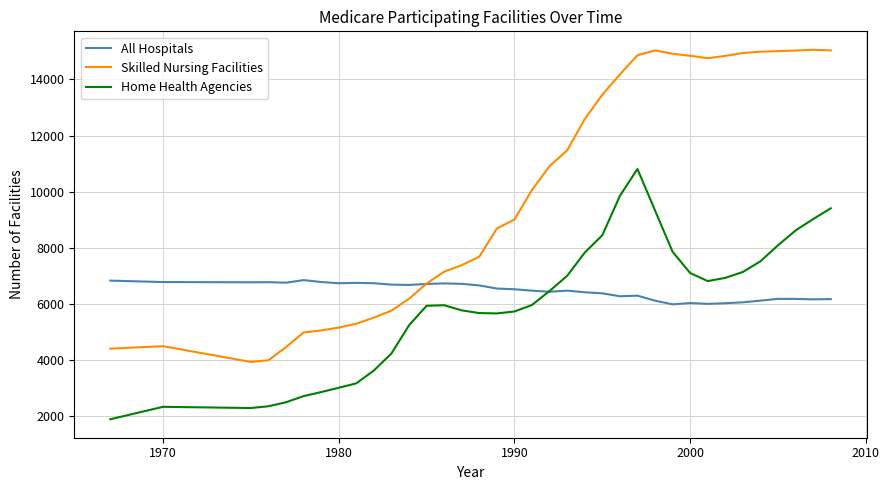

What is the maximum value for Home Health Agencies?

10807